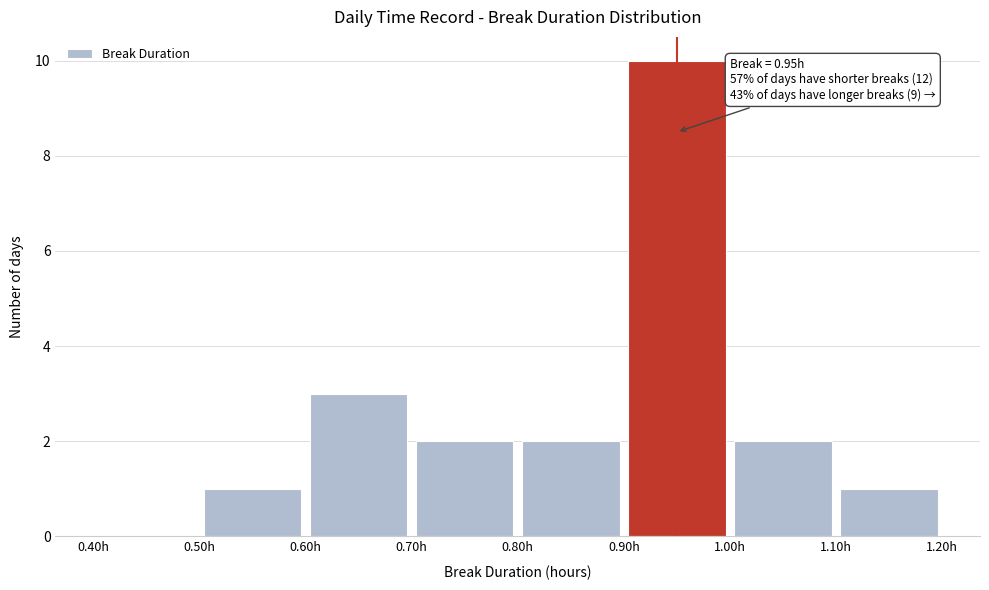

Over which range of the x-axis is the bar tallest?

0.9 to 1.0